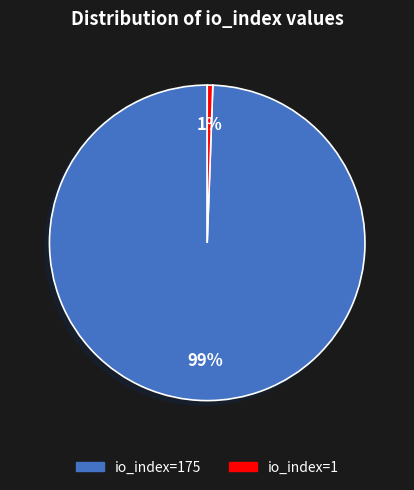

Count the number of slices in the pie.

2